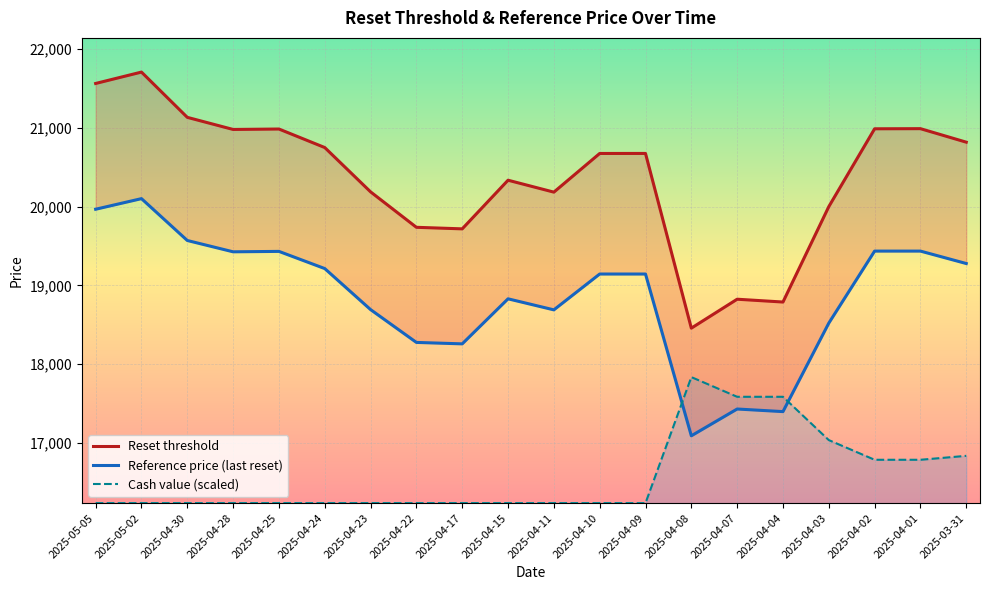

Which category has the lowest value in the Reset threshold series?

2025-04-08